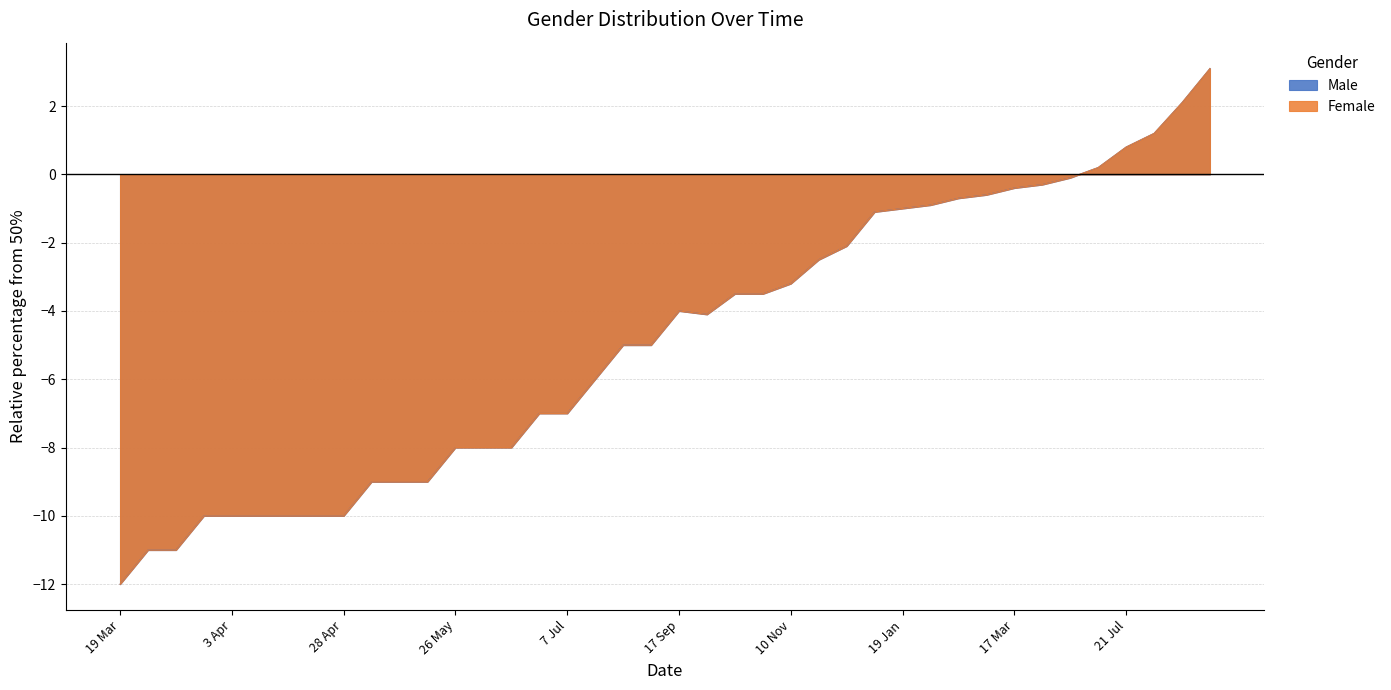

Where does the Female series first go above -4?

13 Oct